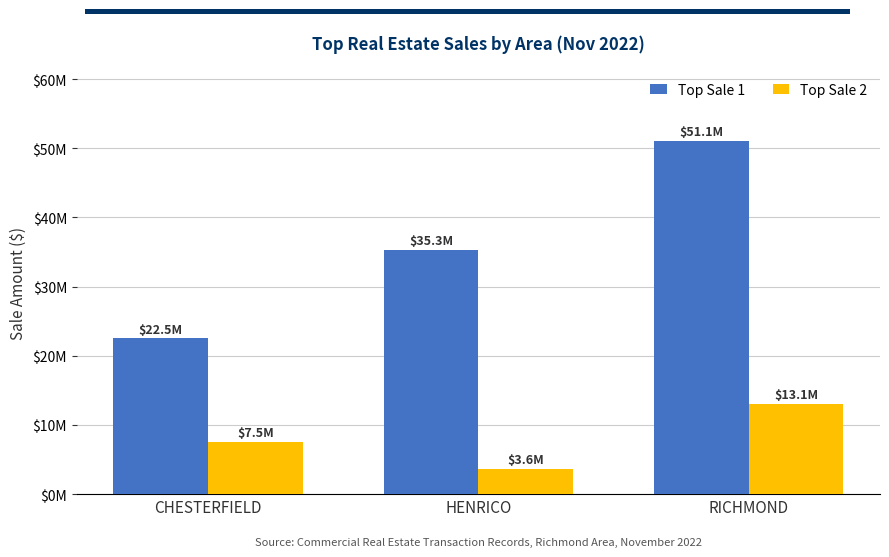

Is it true that Top Sale 2 equals 4818479 at HENRICO?

False